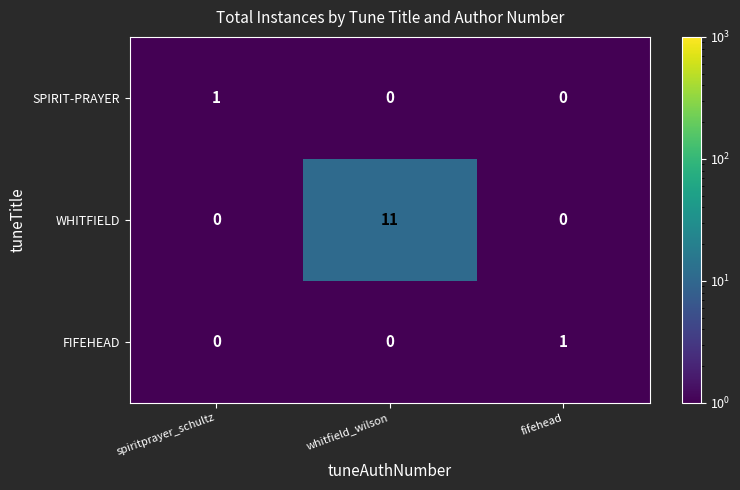

Count the FIFEHEAD values in the range 0 to 1.

3